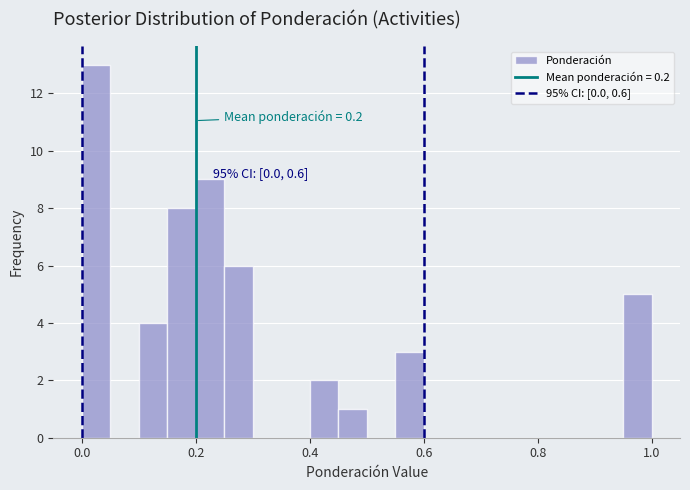

Read against the x-axis, roughly where is the centre of the tallest bar?

0.02